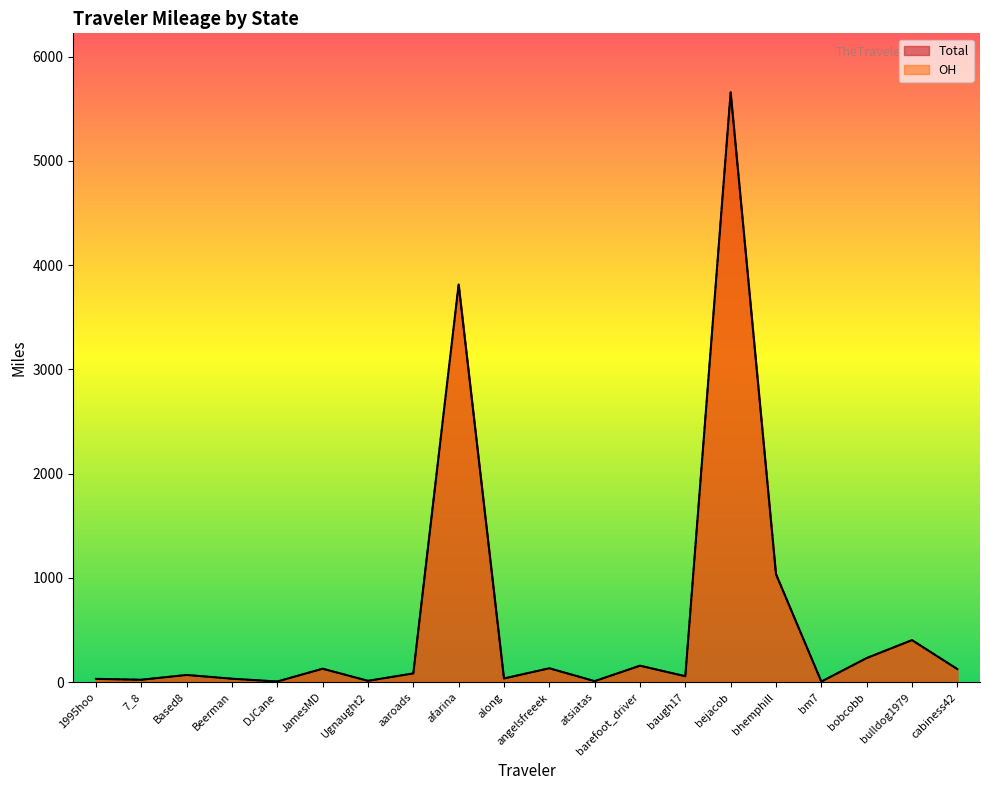

Reading right to left, extract all data points from this chart.

Total: cabiness42=125.5	bulldog1979=403.6	bobcobb=231.5	bm7=5.8	bhemphill=1036.5	bejacob=5658.9	baugh17=57.1	barefoot_driver=158.2	atsiatas=10.1	angelsfreeek=133.6	along=35.6	afarina=3815.8	aaroads=84.2	Ugnaught2=13.0	JamesMD=129.2	DJCane=6.6	Beerman=33.2	Based8=69.3	7_8=23.3	1995hoo=31.9
OH: cabiness42=125.5	bulldog1979=403.6	bobcobb=231.5	bm7=5.8	bhemphill=1036.5	bejacob=5658.6	baugh17=57.1	barefoot_driver=158.2	atsiatas=10.1	angelsfreeek=133.6	along=35.6	afarina=3815.8	aaroads=84.2	Ugnaught2=13.0	JamesMD=129.2	DJCane=6.6	Beerman=33.2	Based8=69.3	7_8=23.3	1995hoo=31.9